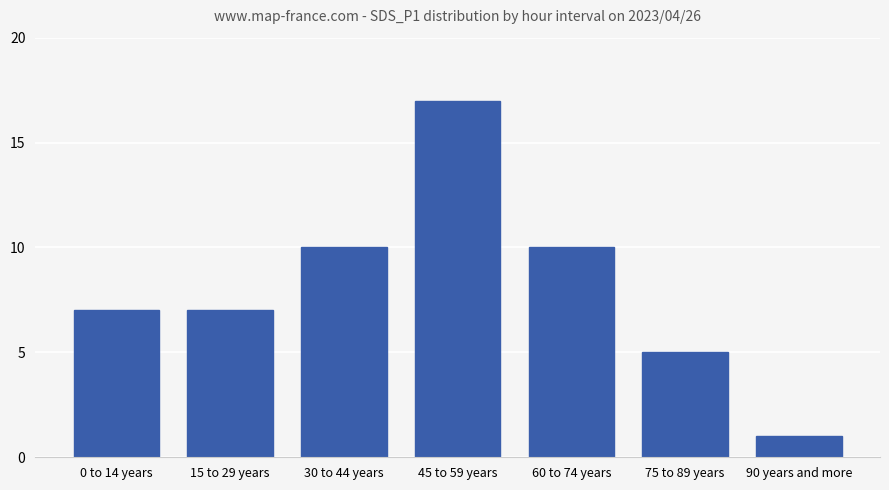

Reading right to left, transcribe all the data shown in this chart.

90 years and more=1	75 to 89 years=5	60 to 74 years=10	45 to 59 years=17	30 to 44 years=10	15 to 29 years=7	0 to 14 years=7